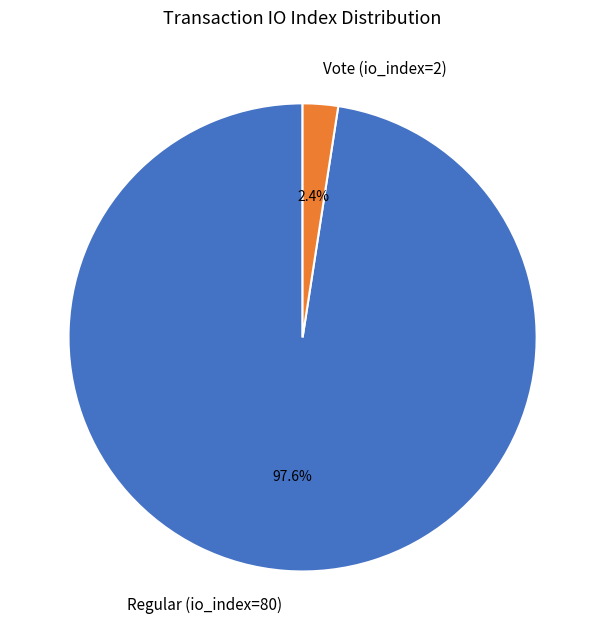

What is the majority slice?

Regular (io_index=80)